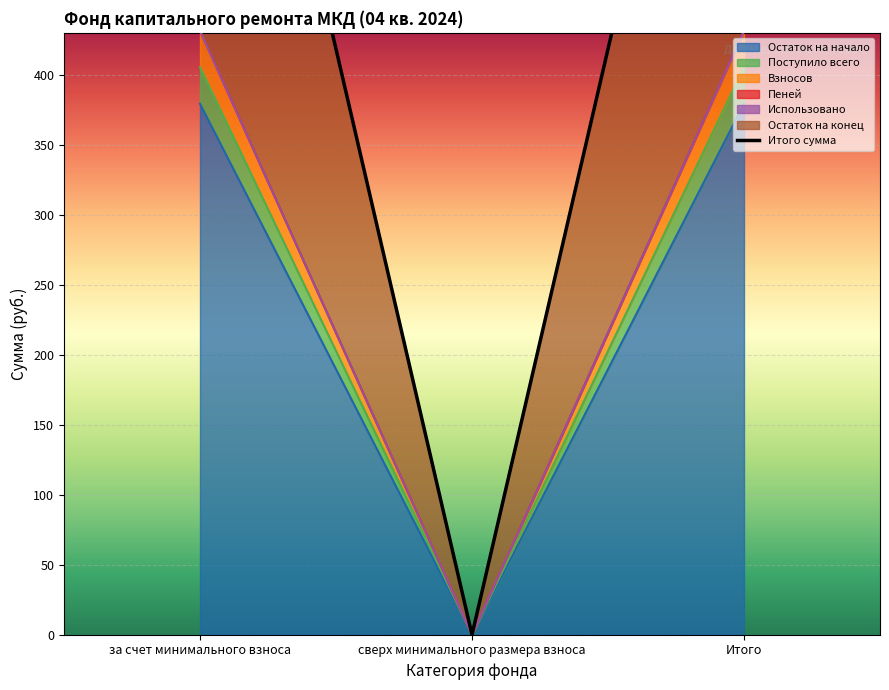

How many lines are shown in the chart?

1